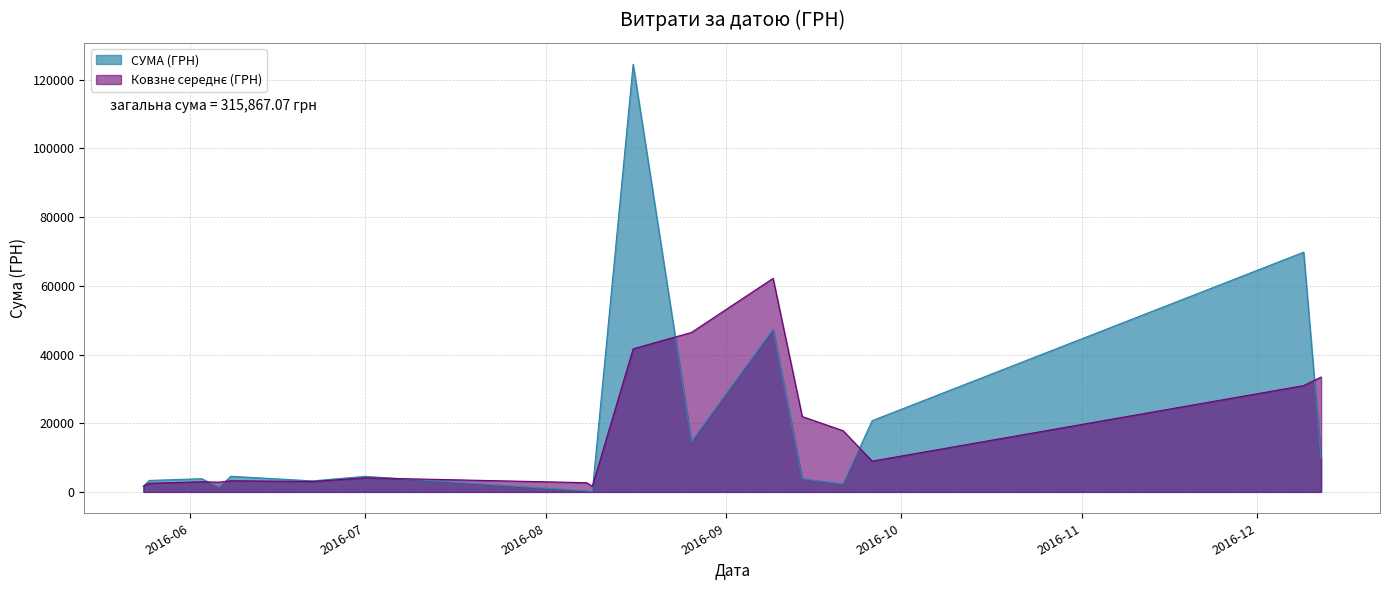

Count the number of values greater than 2292.

19